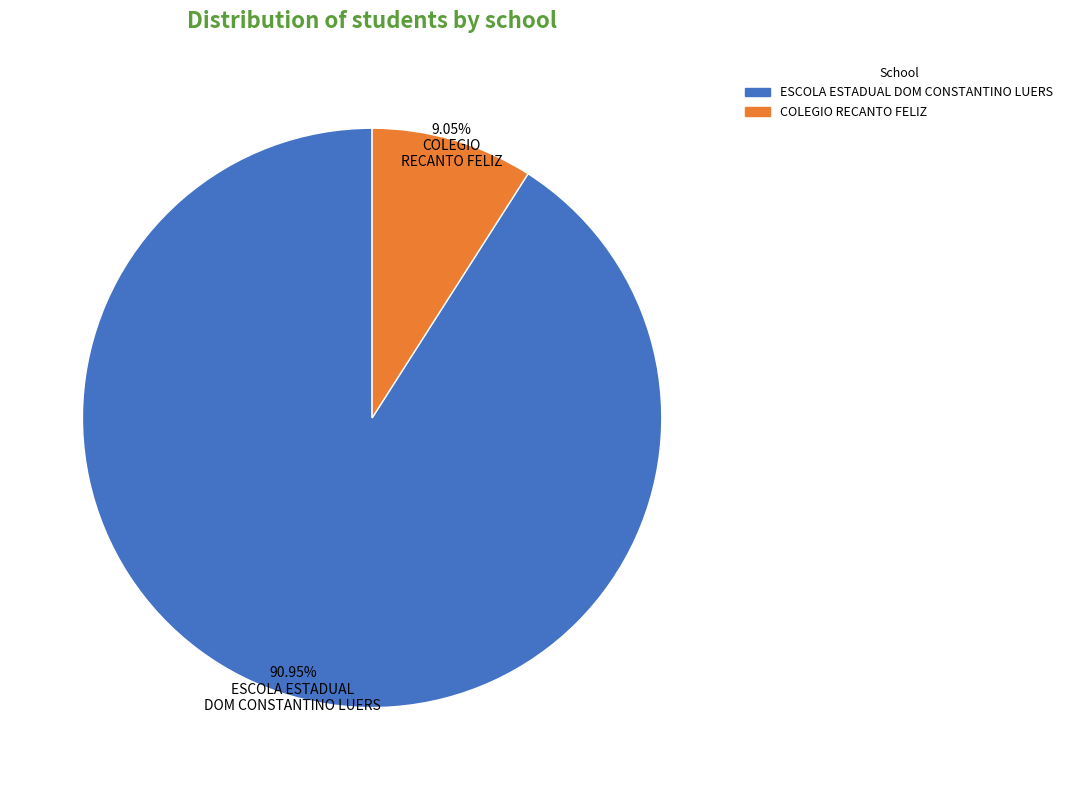

Which slice represents more than half of the pie?

ESCOLA ESTADUAL DOM CONSTANTINO LUERS